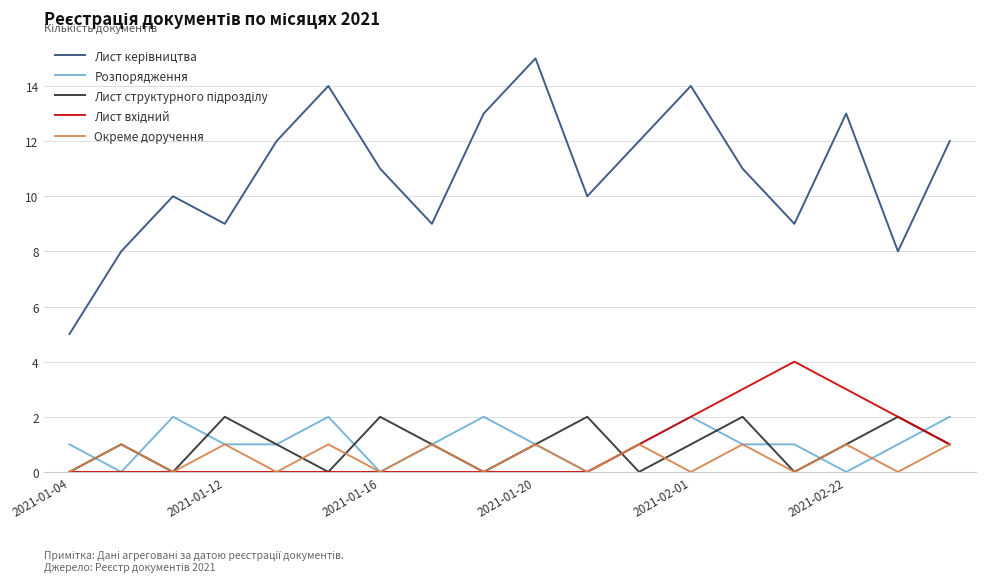

Count the Розпорядження values in the range 1 to 2.

14